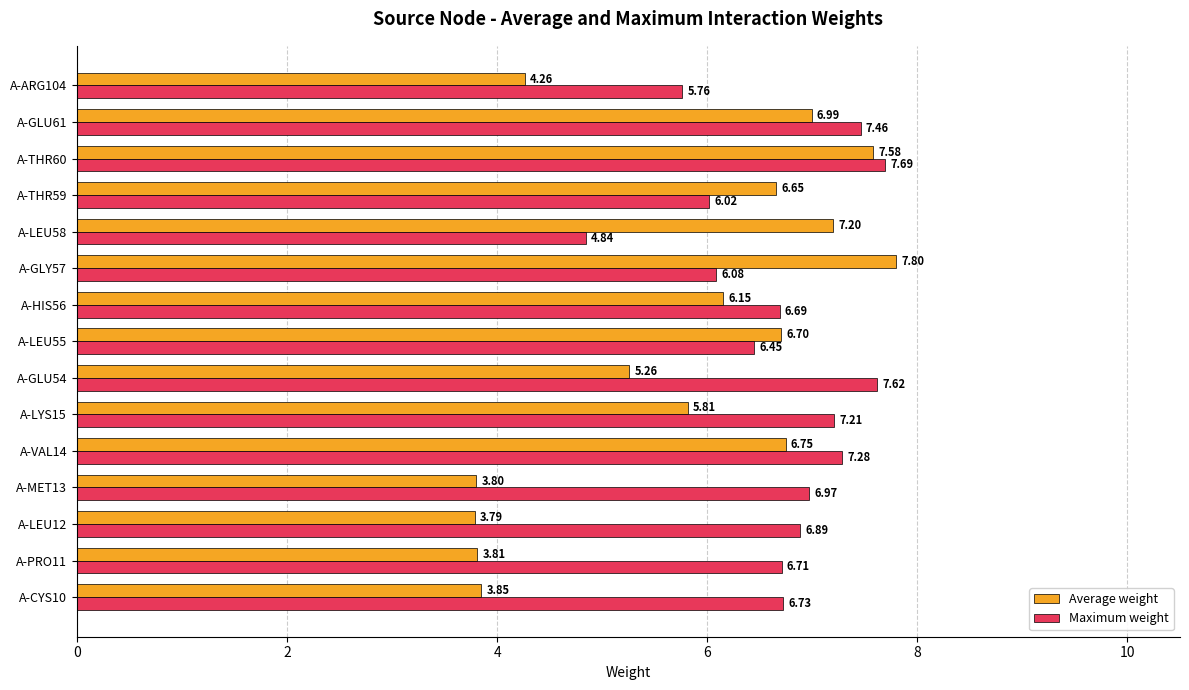

Which series has the widest spread of values?

Average weight